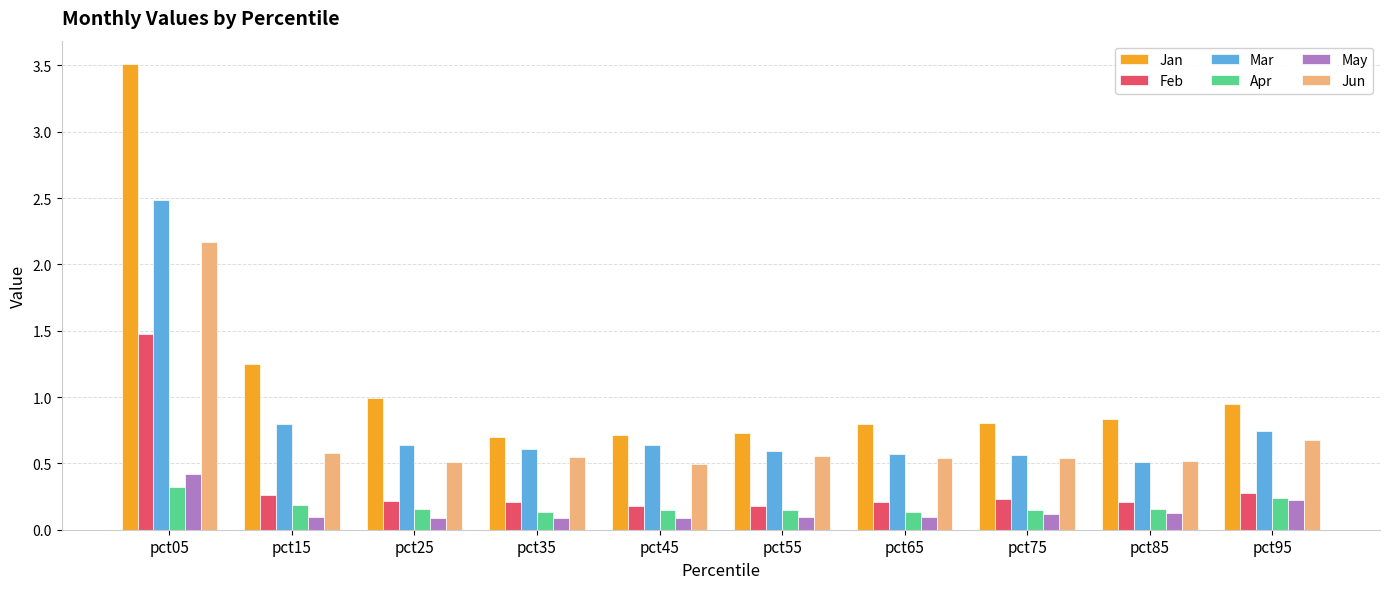

What is the maximum value shown in the chart?

3.5